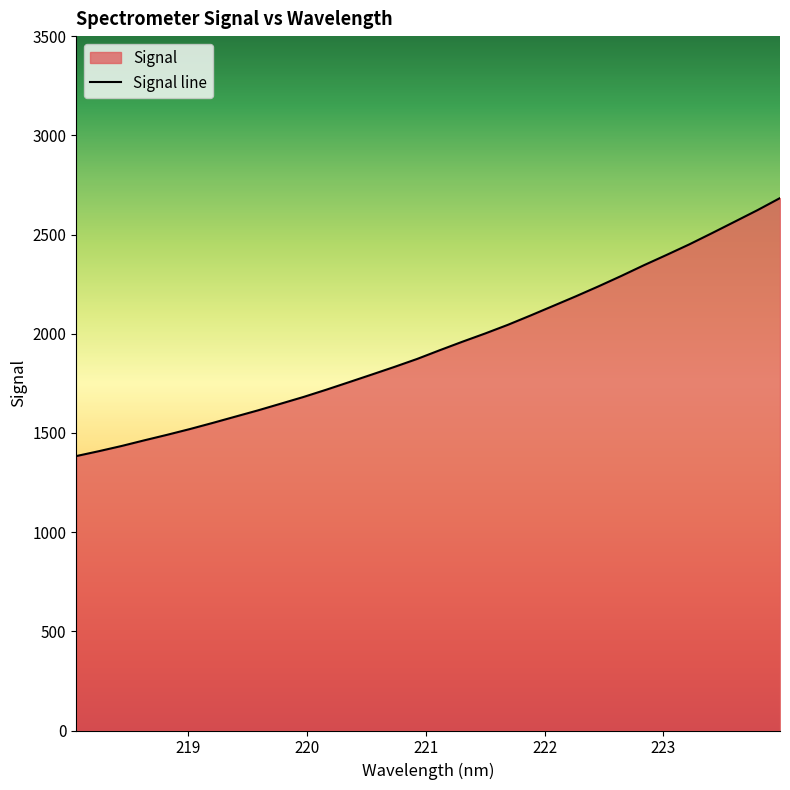

What is the difference between the maximum and minimum values?

1300.4